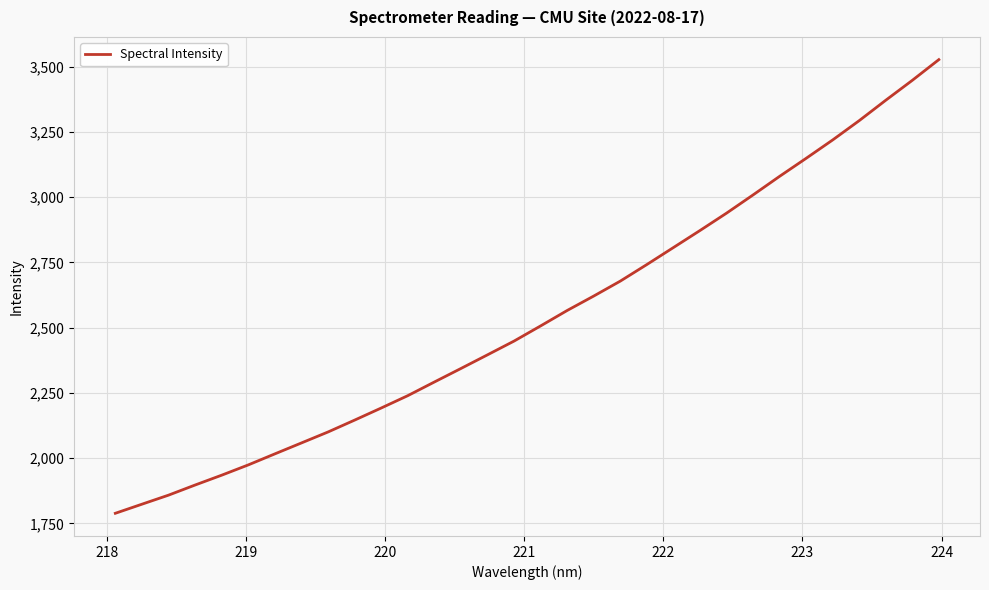

True or false: the data has more than 2 interior local peaks.

False